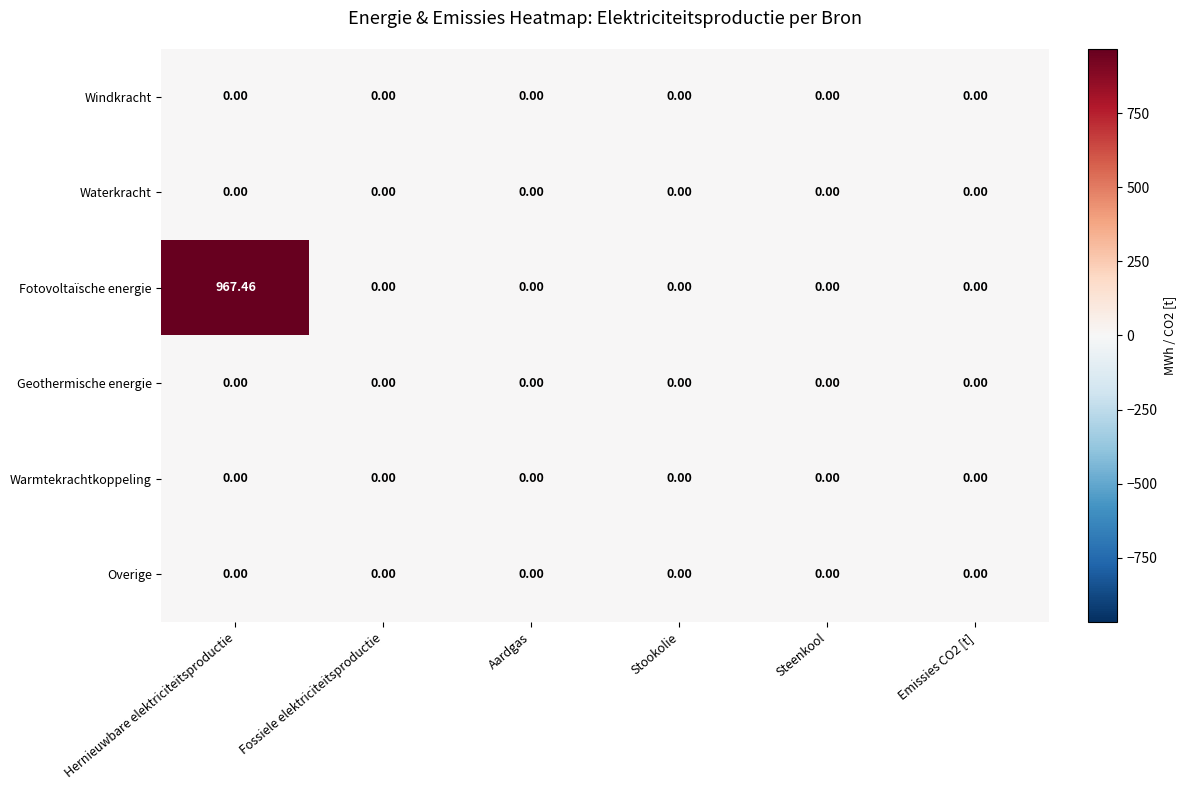

Which series has the largest total across all categories?

Fotovoltaïsche energie